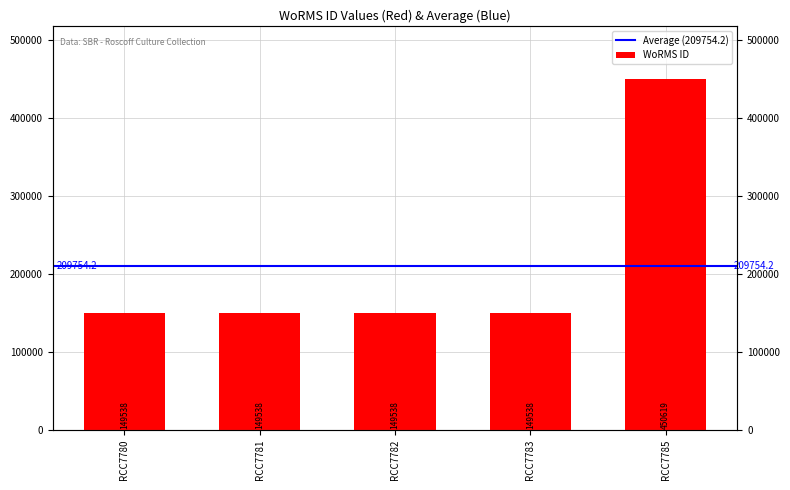

How many bars are there in total?

5